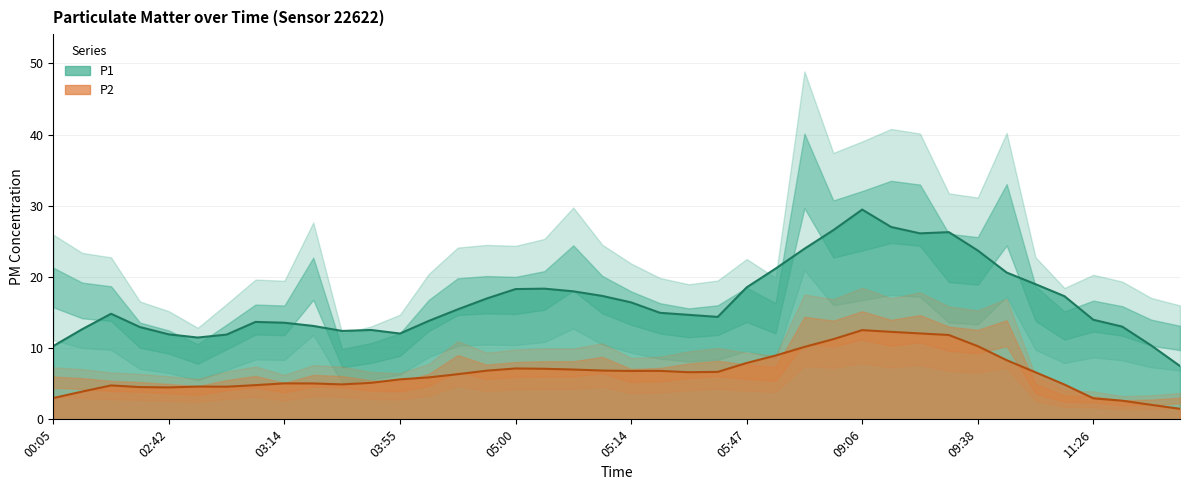

What is the sum of the P2 values at 03:09 and 05:03?

12.4